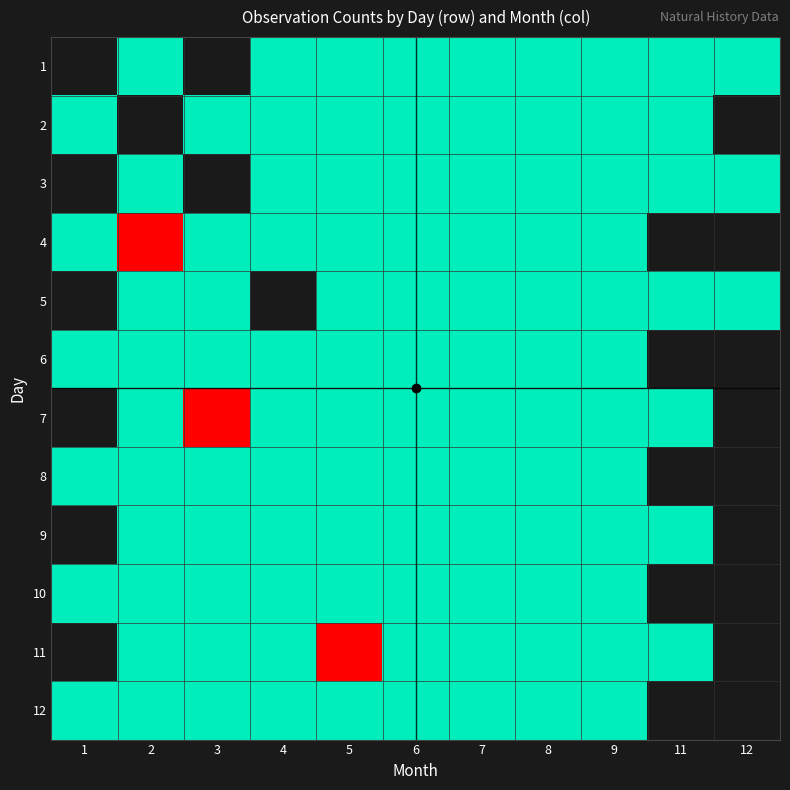

At which category is the sum across all series the highest?

9